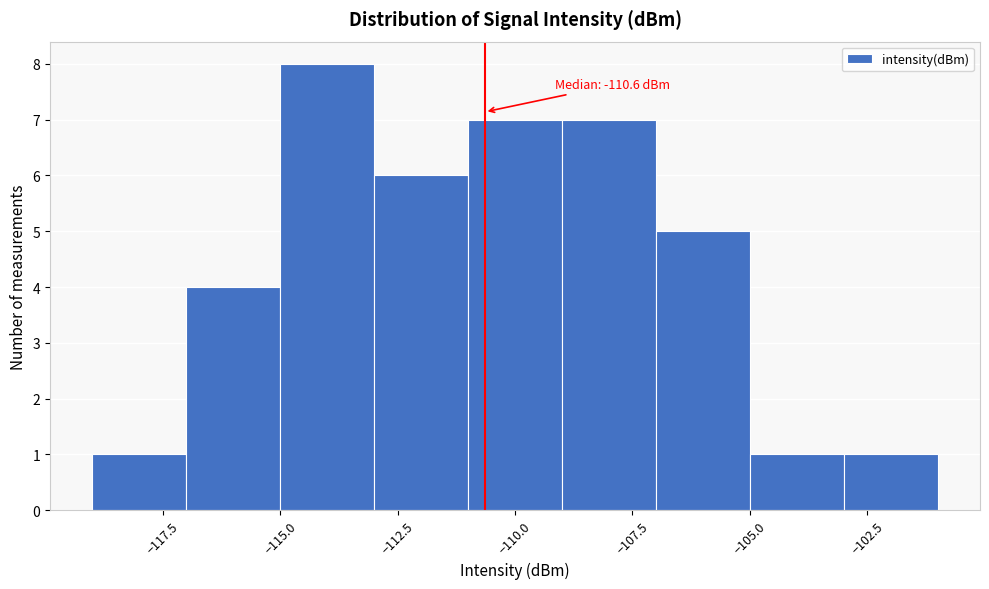

Over which range of the x-axis is the bar tallest?

-115 to -113